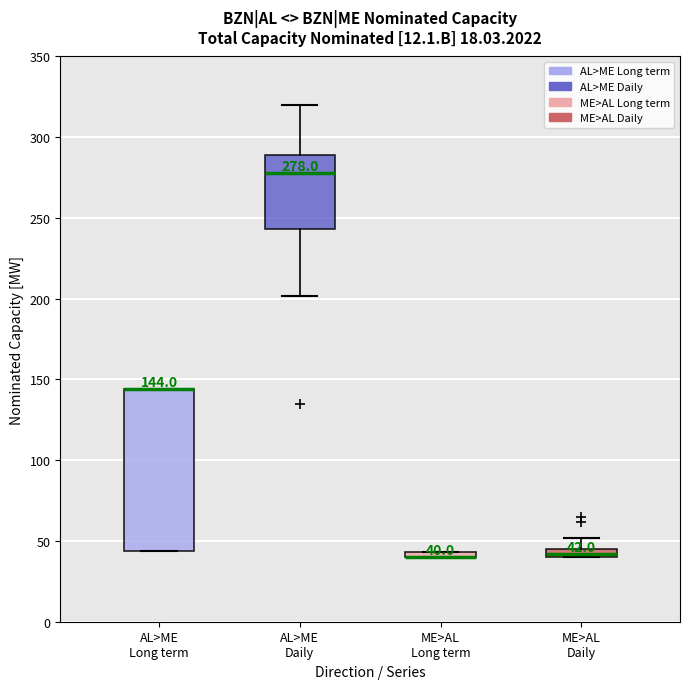

Comparing the boxes themselves (not the whiskers), which one is the tallest?

AL>ME Long term